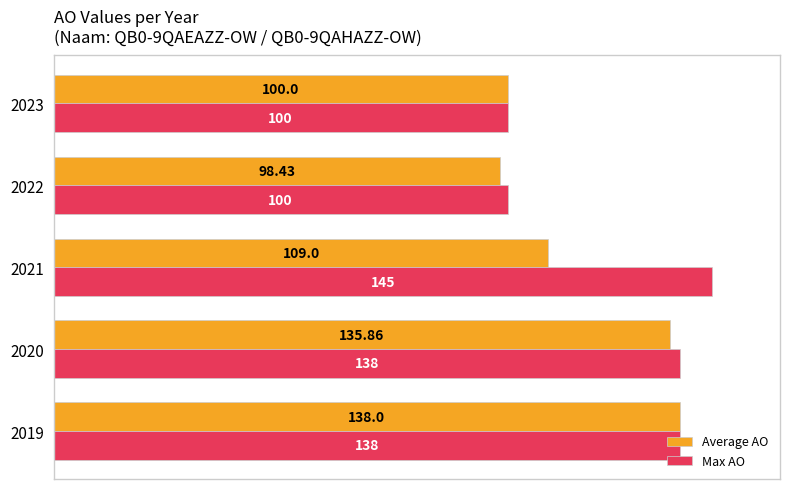

At how many categories does at least one series exceed 126?

3